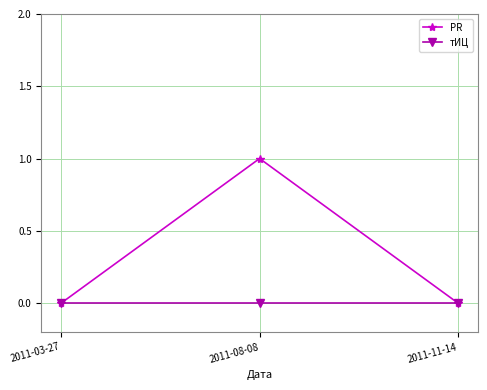

Rank the series at 2011-08-08 from highest to lowest value.

PR, тИЦ